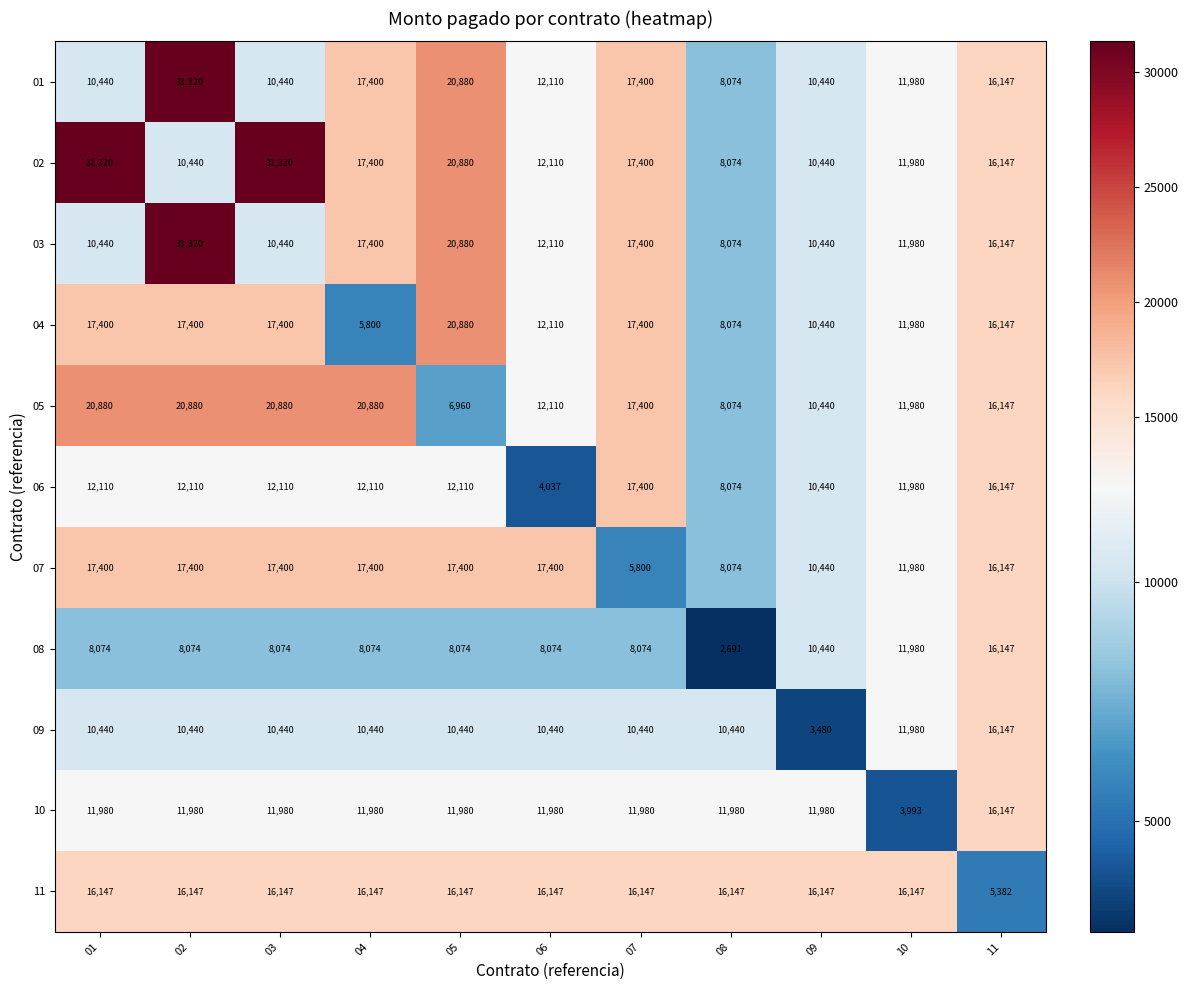

Is it true that 02 equals 31320 at 03?

True